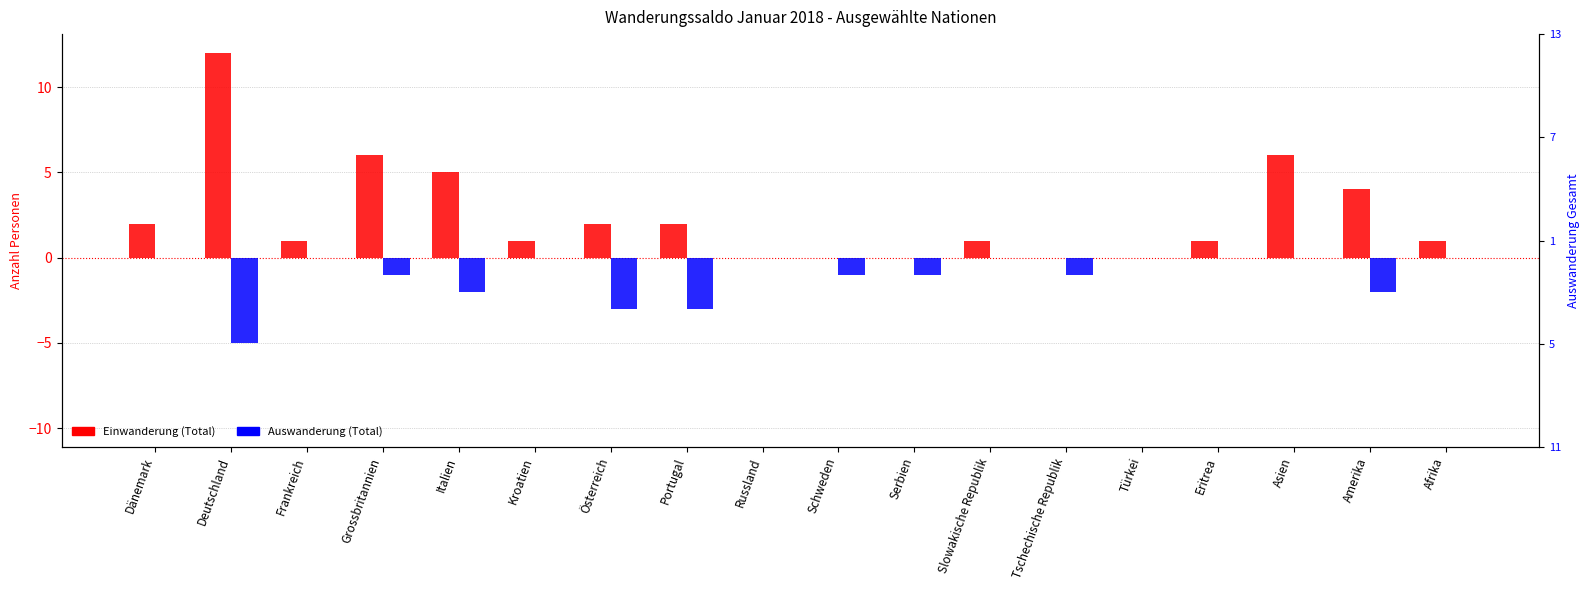

List the series in order of their peak value, lowest first.

Auswanderung (Total), Einwanderung (Total)